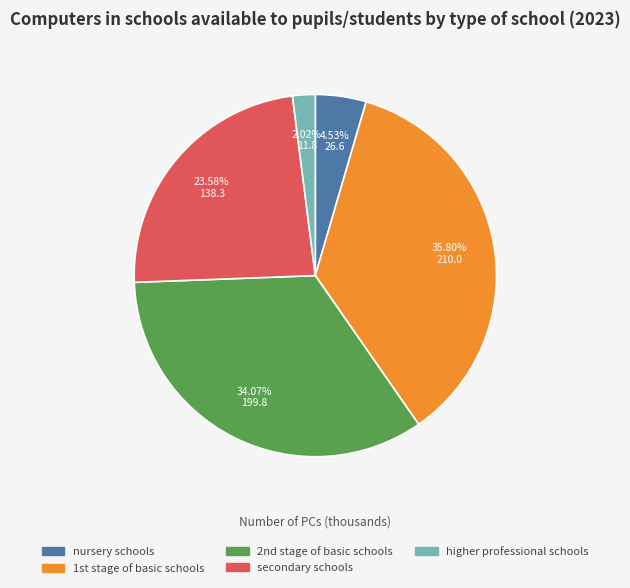

To the nearest percent, what is the difference between the largest and smallest slice percentages?

34%